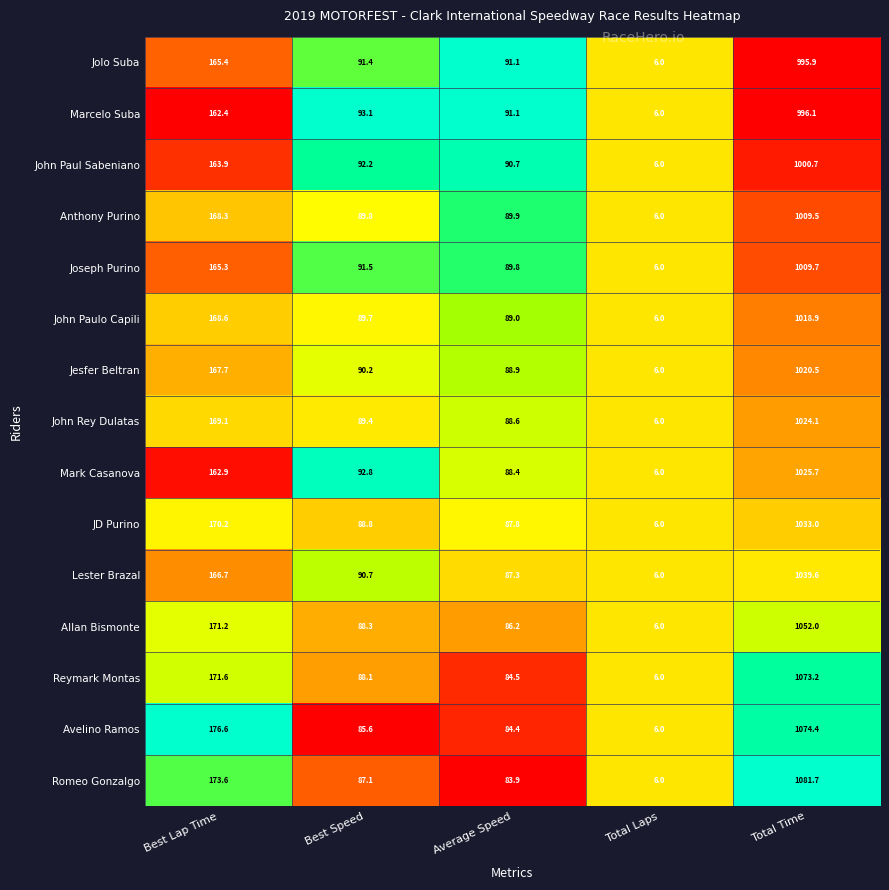

Count the number of categories in the chart.

5